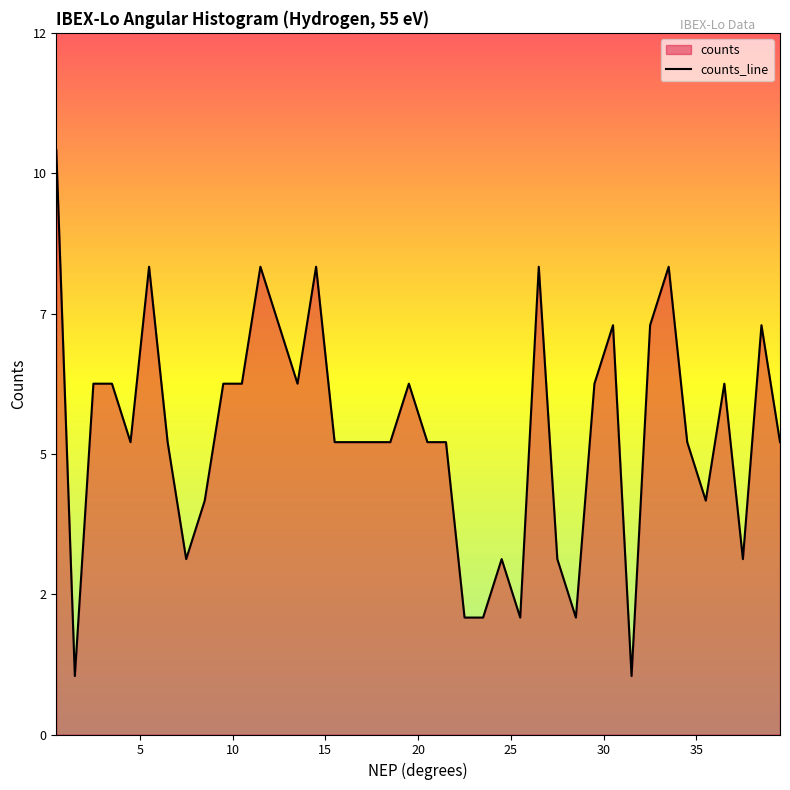

What is the difference between the maximum and minimum values?

9